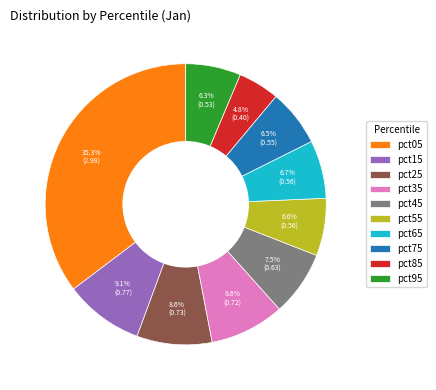

To the nearest percent, what percentage of the pie is pct85?

5%